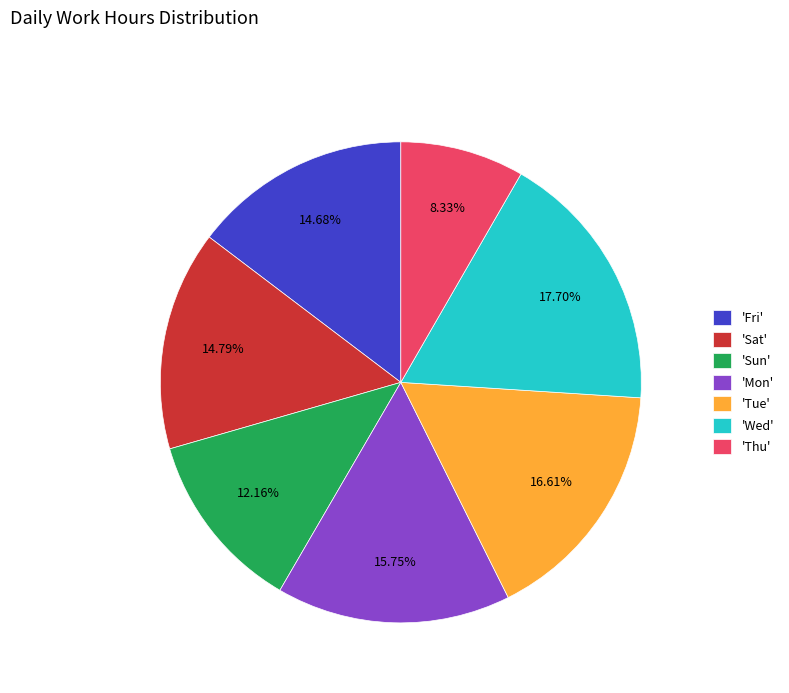

What is the largest slice in the pie chart?

'Wed'